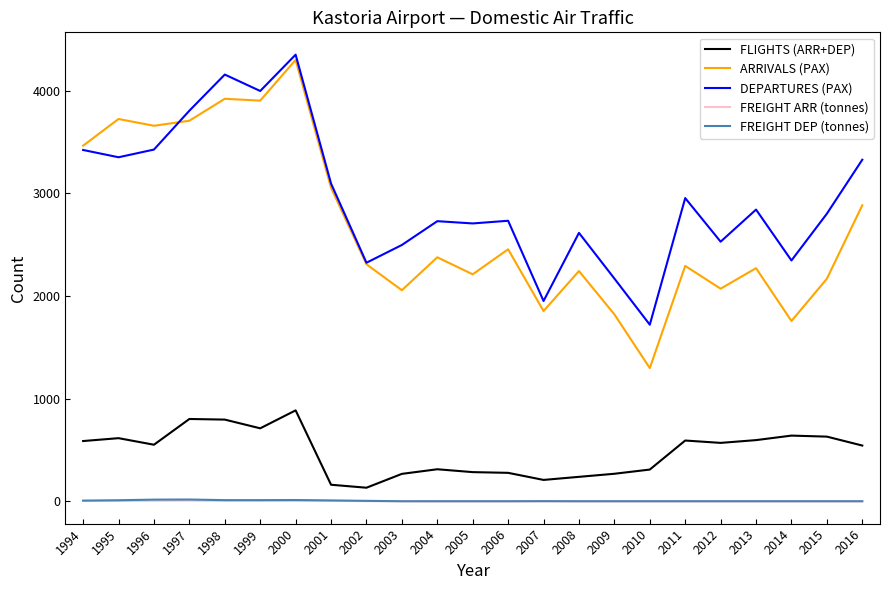

Which series has the largest range (max minus min)?

ARRIVALS (PAX)